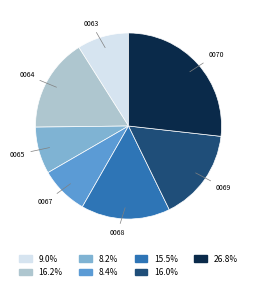

Is there a majority slice in this chart?

No